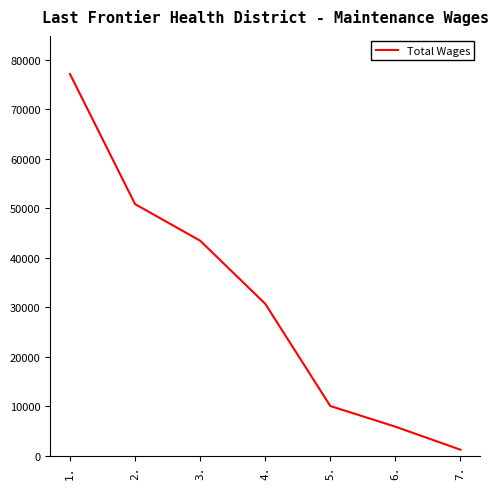

What is the maximum value shown in the chart?

77156